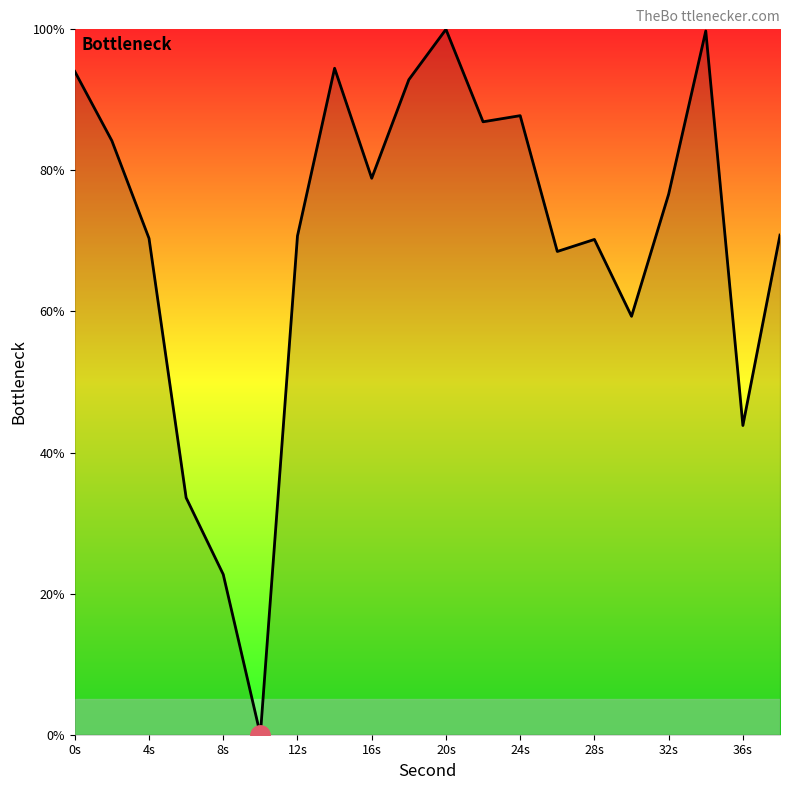

What is the difference between the maximum and minimum values?

100.0